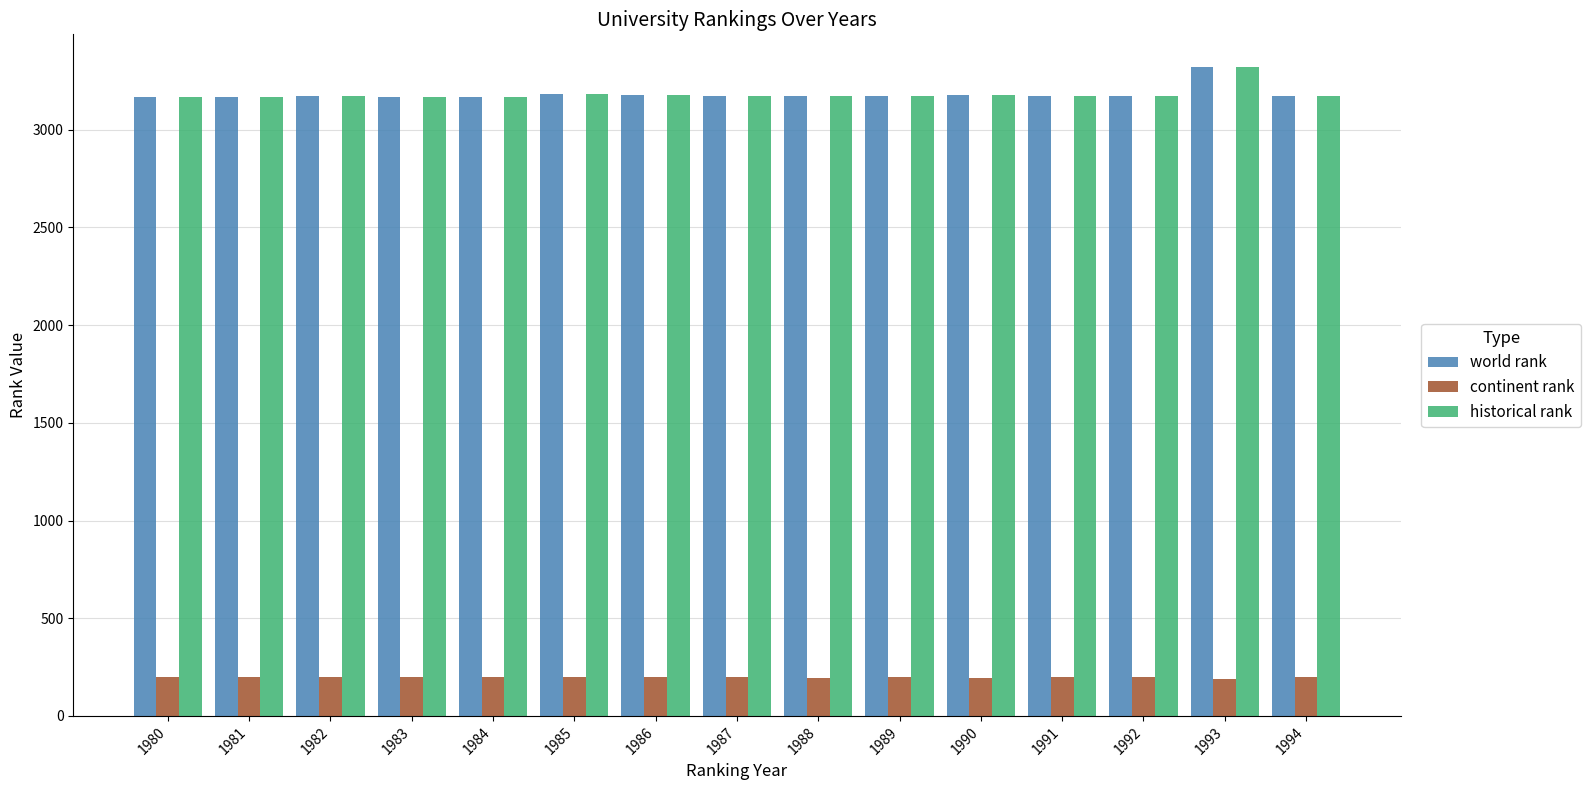

What is the spread (max minus min) of values at 1994?

2972